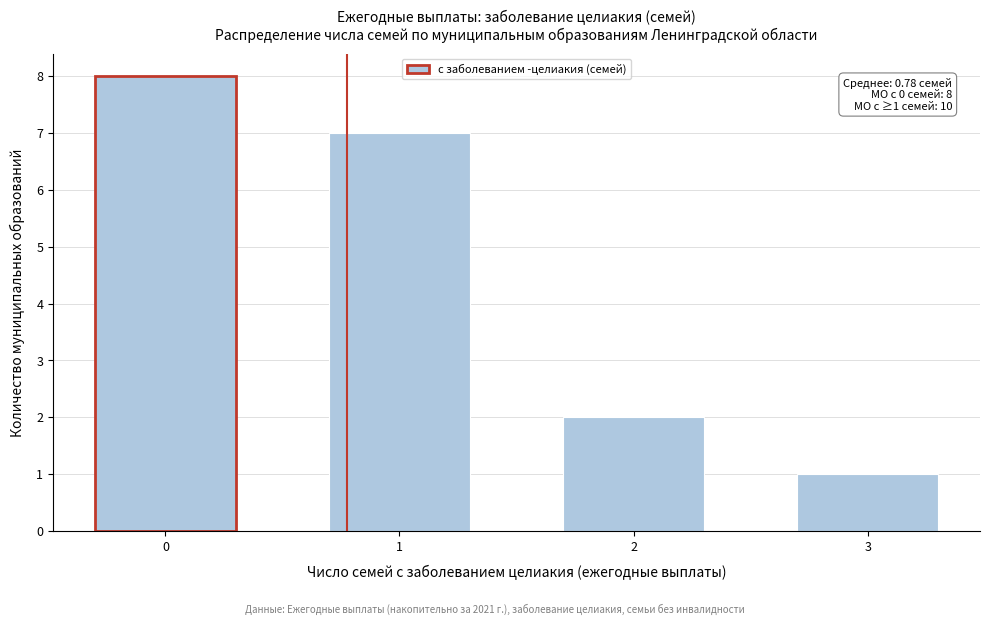

Reading right to left, list all the values displayed in this chart.

3=1	2=2	1=7	0=8